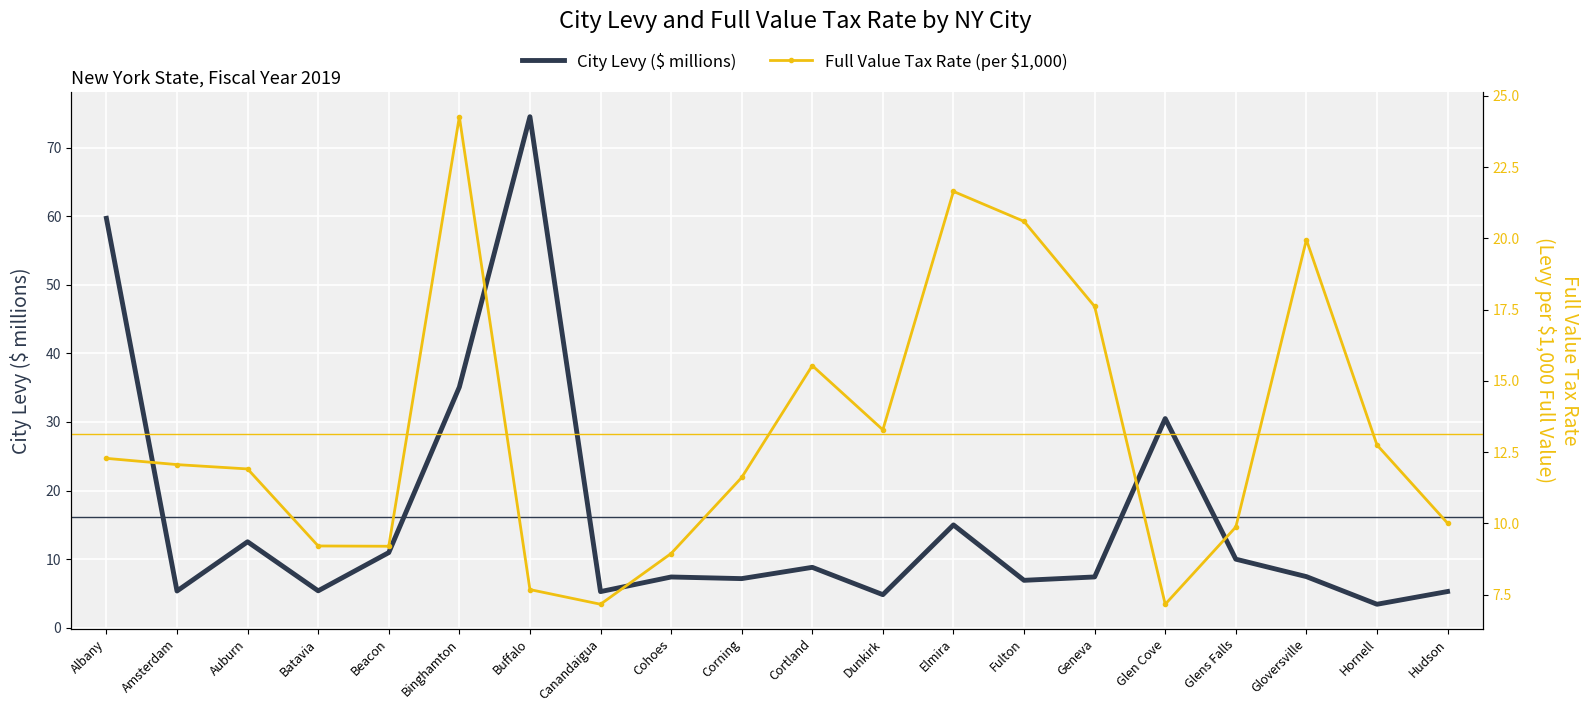

Rank the series by their average value, from highest to lowest.

City Levy ($ millions), Full Value Tax Rate (per $1,000)